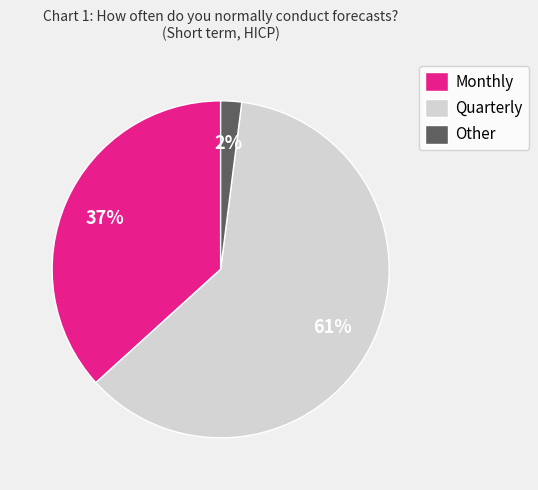

Approximately how many times larger is the value at Monthly compared to Quarterly?

0.6